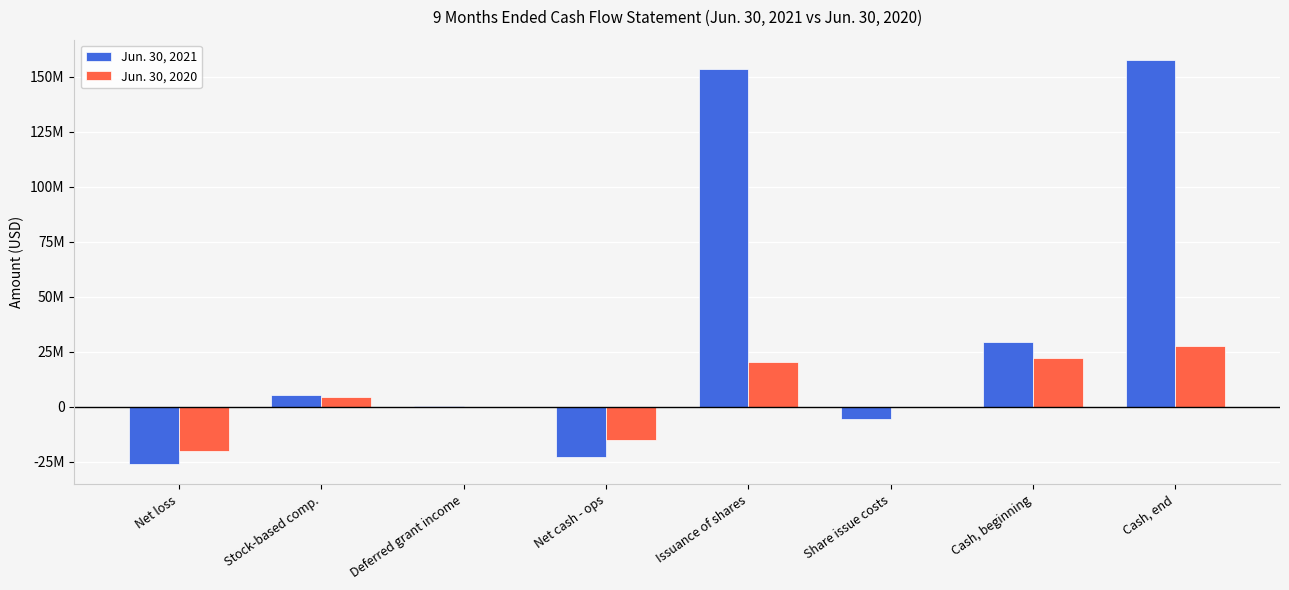

What are all the series names shown in the legend?

Jun. 30, 2021, Jun. 30, 2020